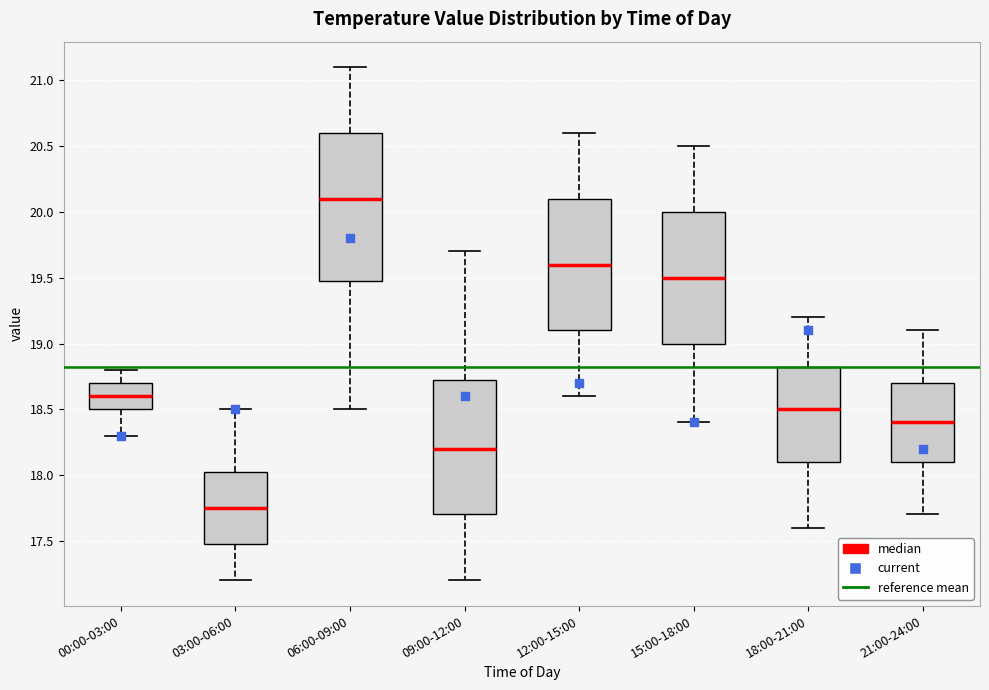

Reading left to right, transcribe this box plot: for each box, give where its median line is, the range the box spans, and where its two whiskers end, as read against the y-axis. The values are not printed on the chart, so give them approximately, as read against the axis.

00:00-03:00: median 18.60, box 18.50 to 18.70, whiskers 18.30 to 18.80
03:00-06:00: median 17.75, box 17.50 to 18.05, whiskers 17.20 to 18.50
06:00-09:00: median 20.10, box 19.50 to 20.60, whiskers 18.50 to 21.10
09:00-12:00: median 18.20, box 17.70 to 18.75, whiskers 17.20 to 19.70
12:00-15:00: median 19.60, box 19.10 to 20.10, whiskers 18.60 to 20.60
15:00-18:00: median 19.50, box 19.00 to 20.00, whiskers 18.40 to 20.50
18:00-21:00: median 18.50, box 18.10 to 18.85, whiskers 17.60 to 19.20
21:00-24:00: median 18.40, box 18.10 to 18.70, whiskers 17.70 to 19.10